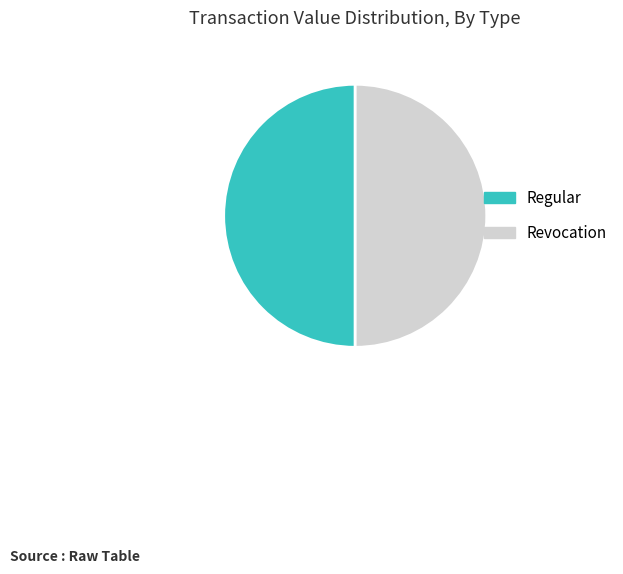

Approximately how many times larger is the value at Regular compared to Revocation?

1.0